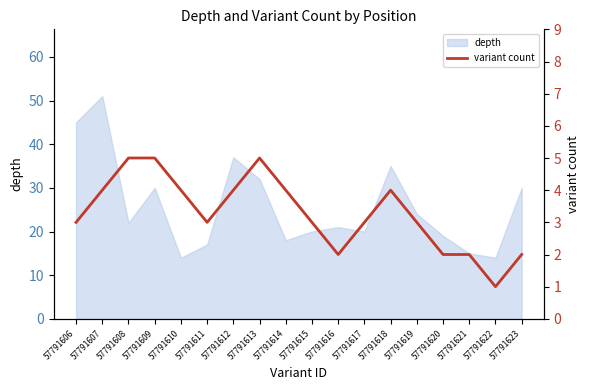

Does the chart display data point markers on the line(s)?

No